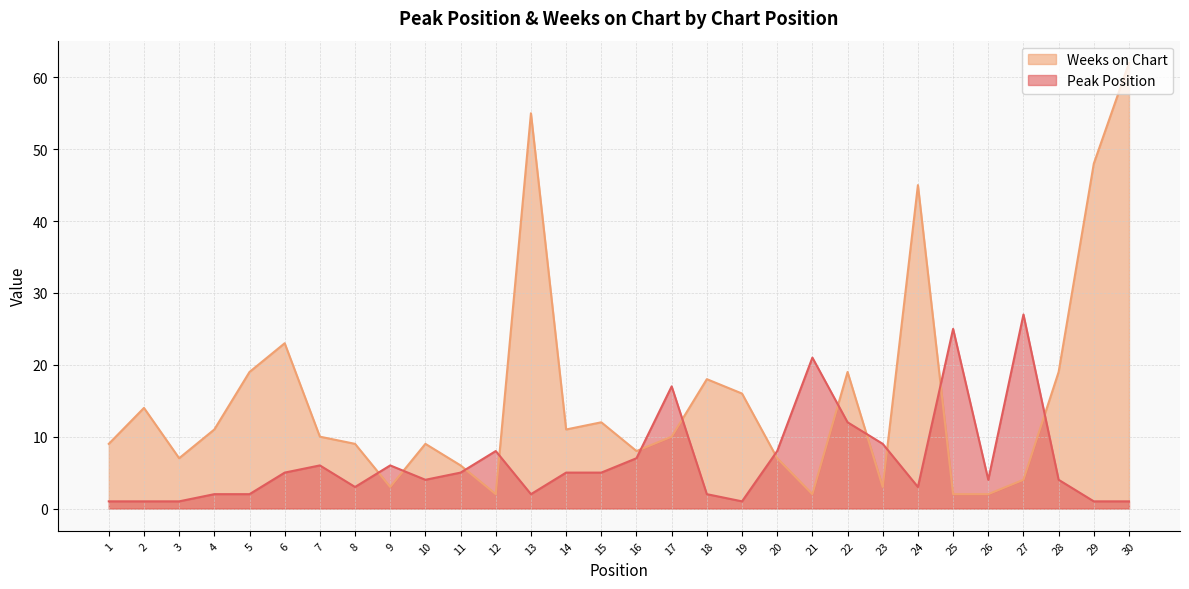

Which series ends up on top after the final intersection of Weeks on Chart and Peak Position?

Weeks on Chart